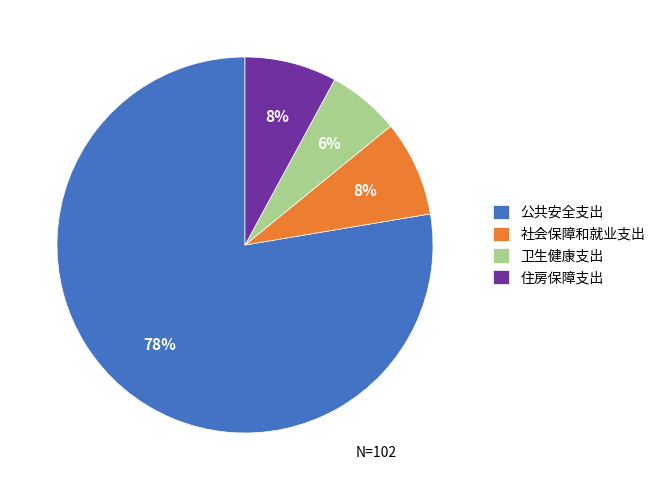

Which slice is the largest?

公共安全支出